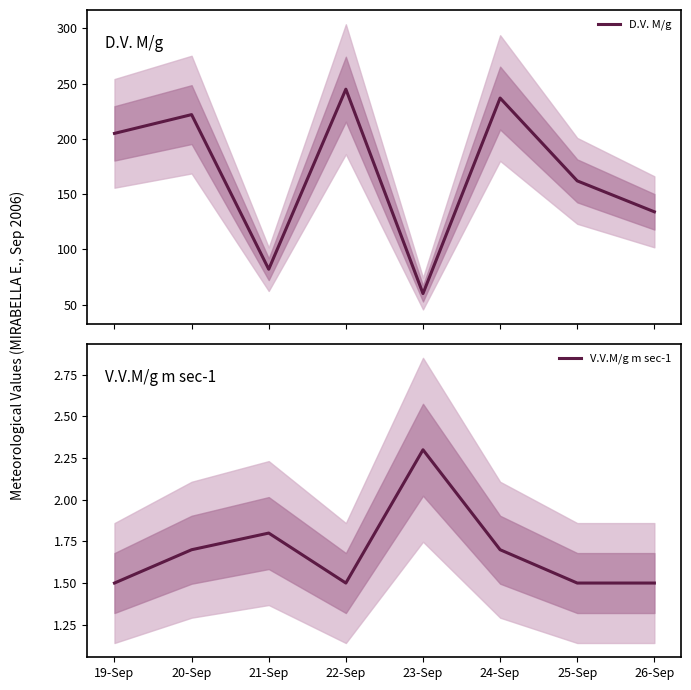

True or false: V.V.M/g m sec-1 has more than 1 points higher than both neighbors.

True